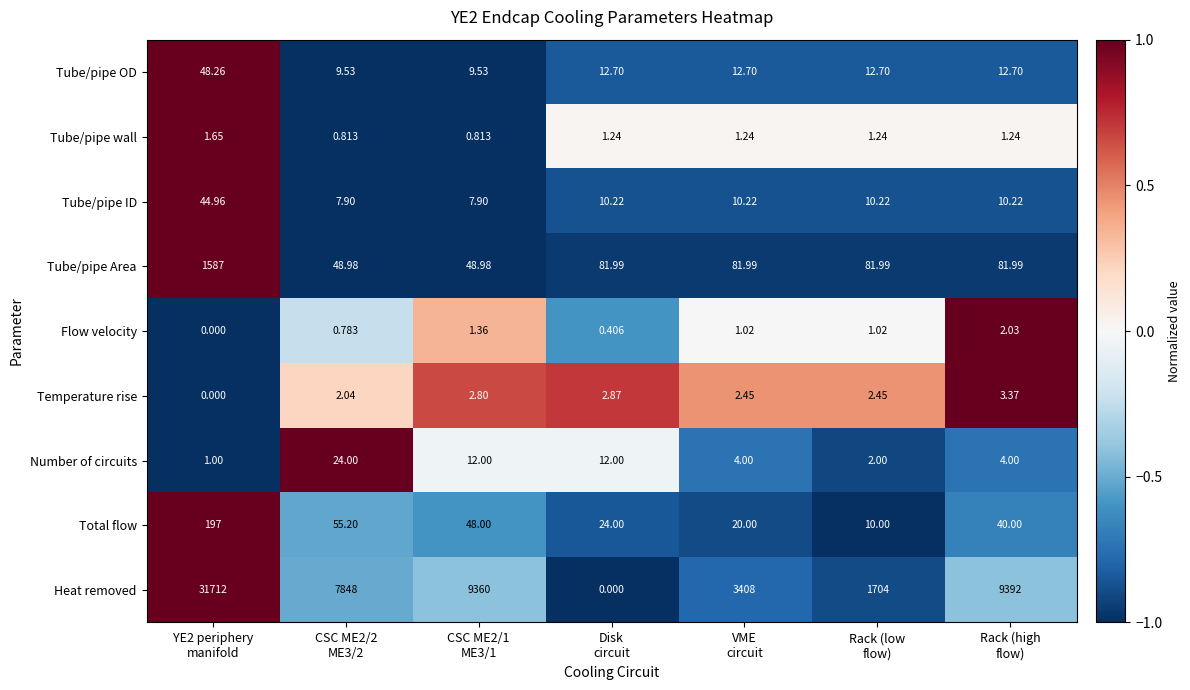

How many values in the Temperature rise series exceed 2?

6